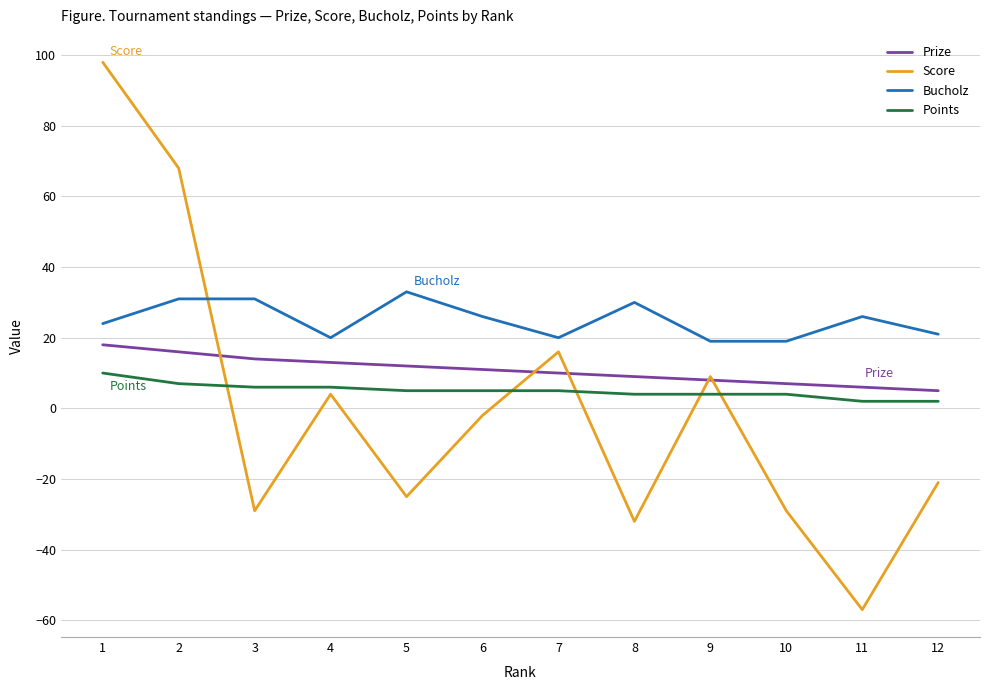

List the series in order of their peak value, highest first.

Score, Bucholz, Prize, Points